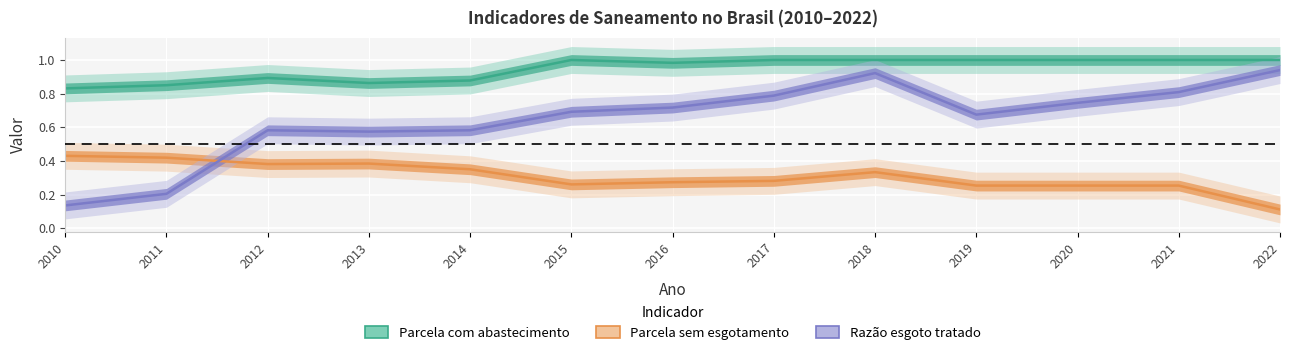

What is the value of the Parcela com abastecimento point at the 7th from the left?

1.0